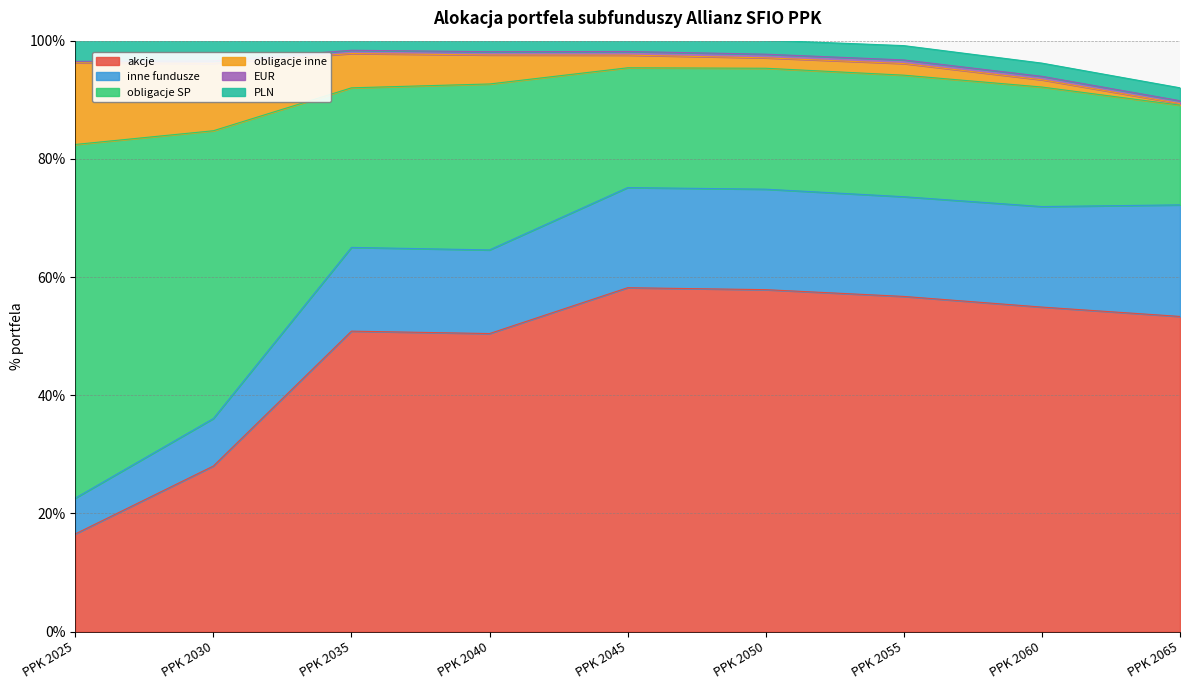

Is the value of PLN at PPK 2050 greater than the value of inne fundusze at PPK 2055?

No